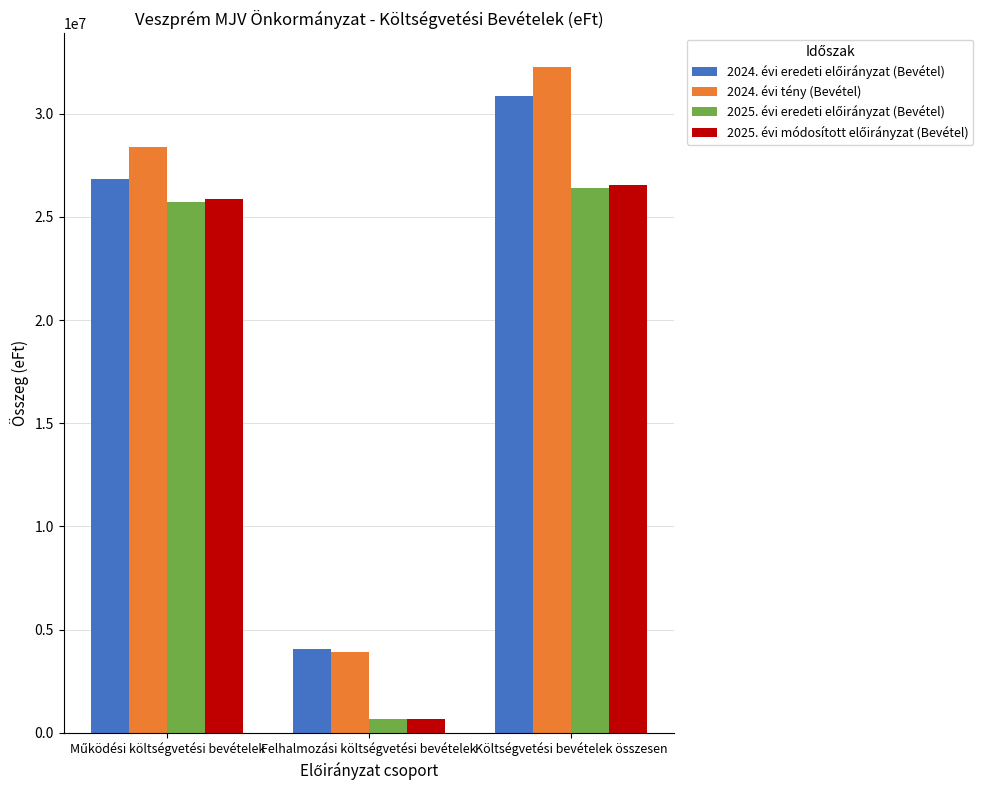

At which category is the sum across all series the highest?

Költségvetési bevételek összesen